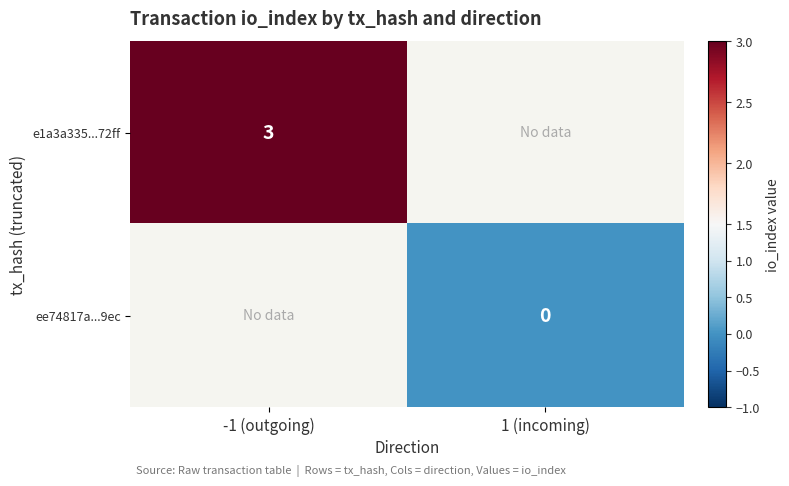

True or false: e1a3a335...72ff has a value of 3 at -1 (outgoing).

True